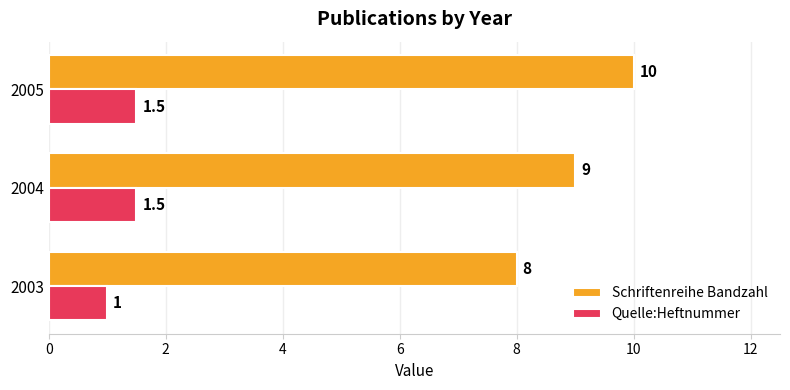

How many Quelle:Heftnummer values are between 1 and 2?

3